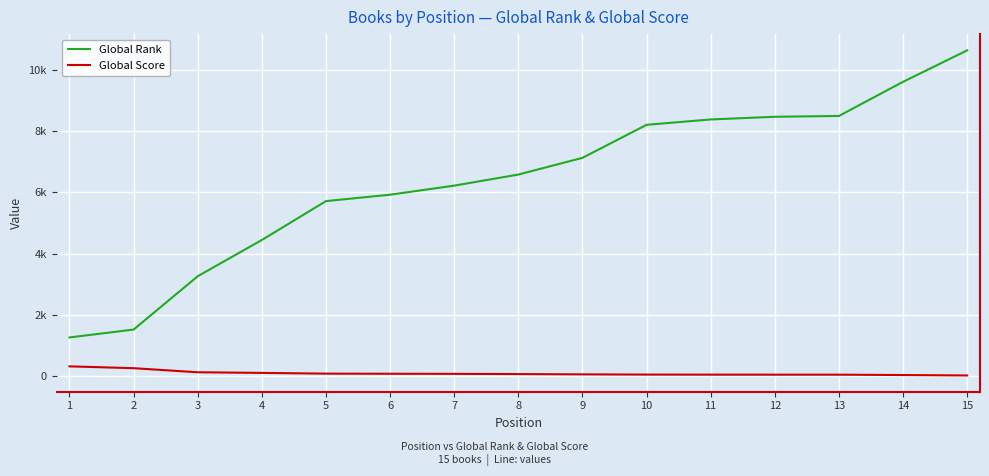

What are all the series names shown in the legend?

Global Rank, Global Score